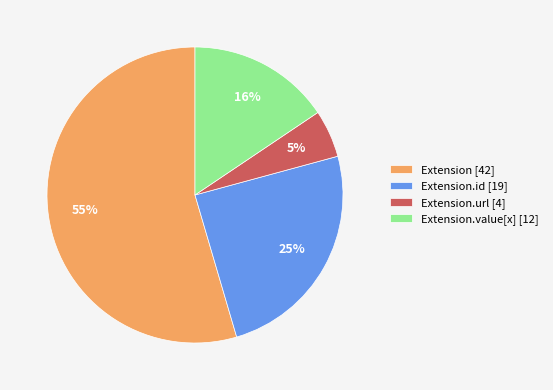

The Extension [42] slice represents 68% of the pie. True or false?

False